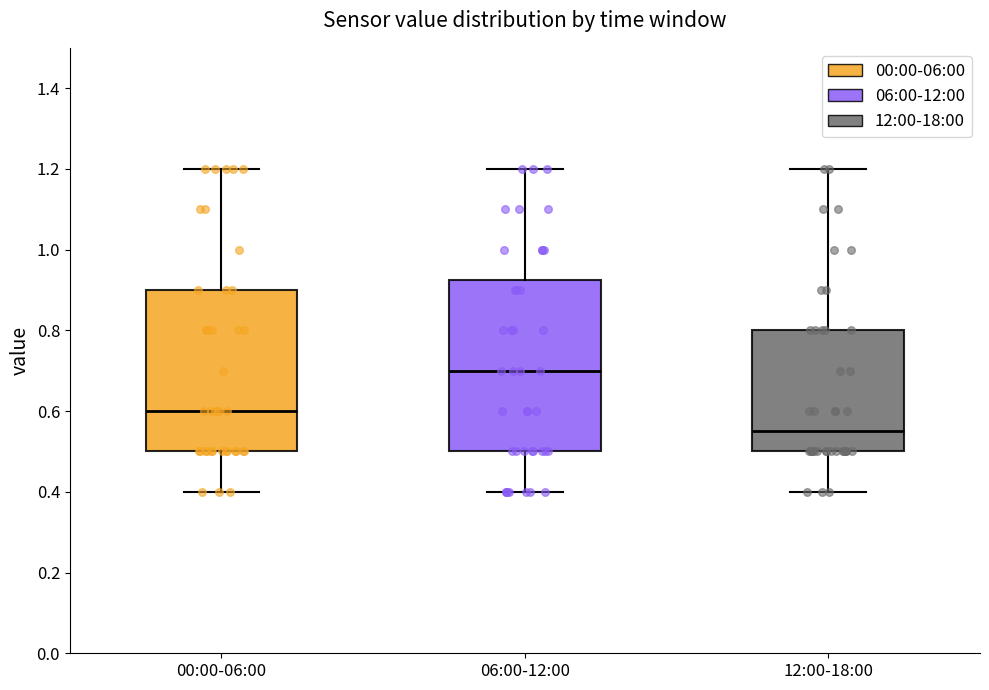

Which box's median line is the highest?

06:00-12:00